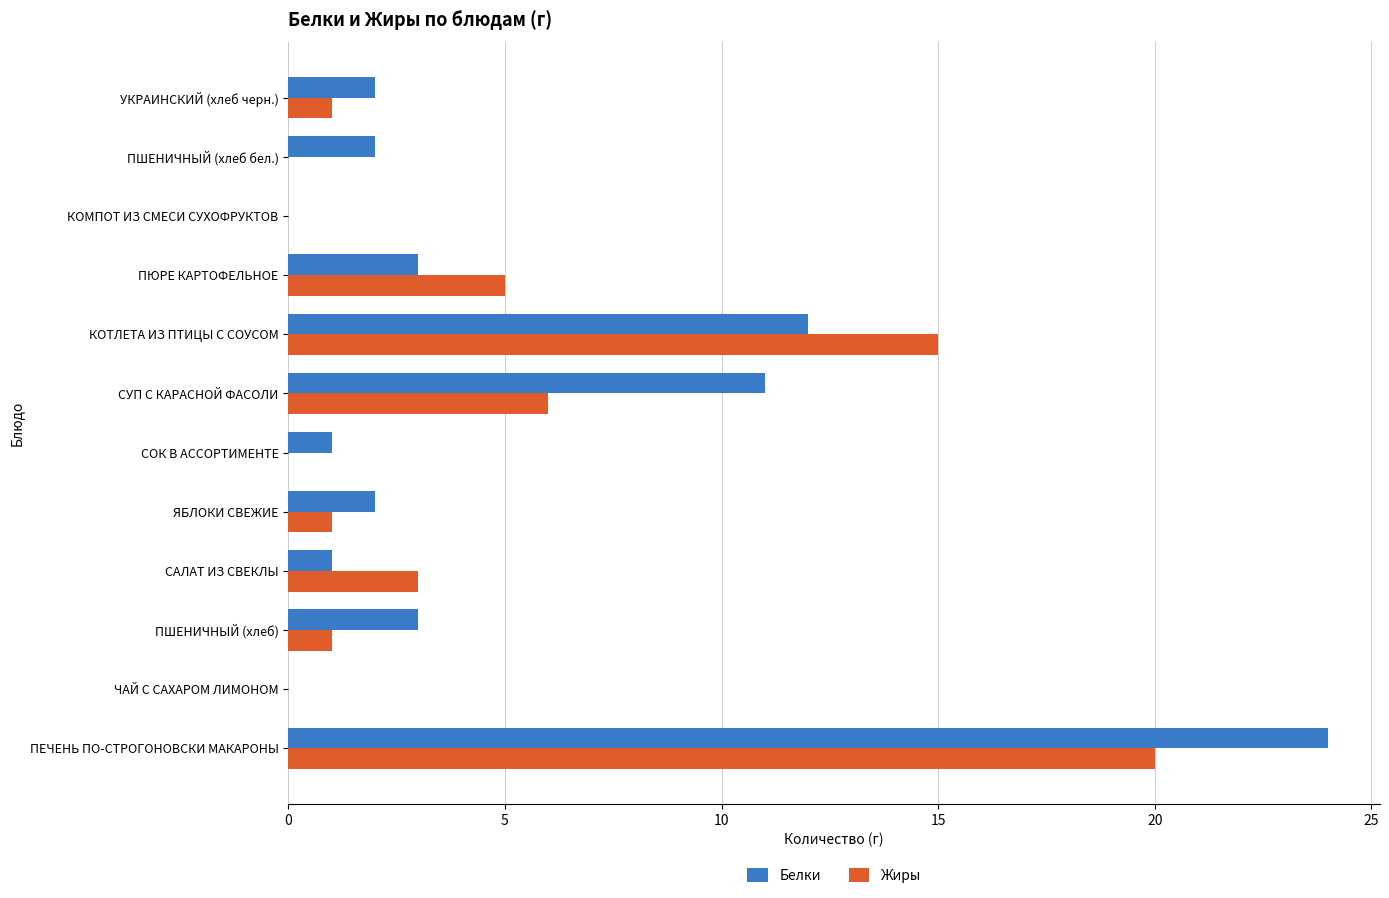

Which series has the largest total across all categories?

Белки